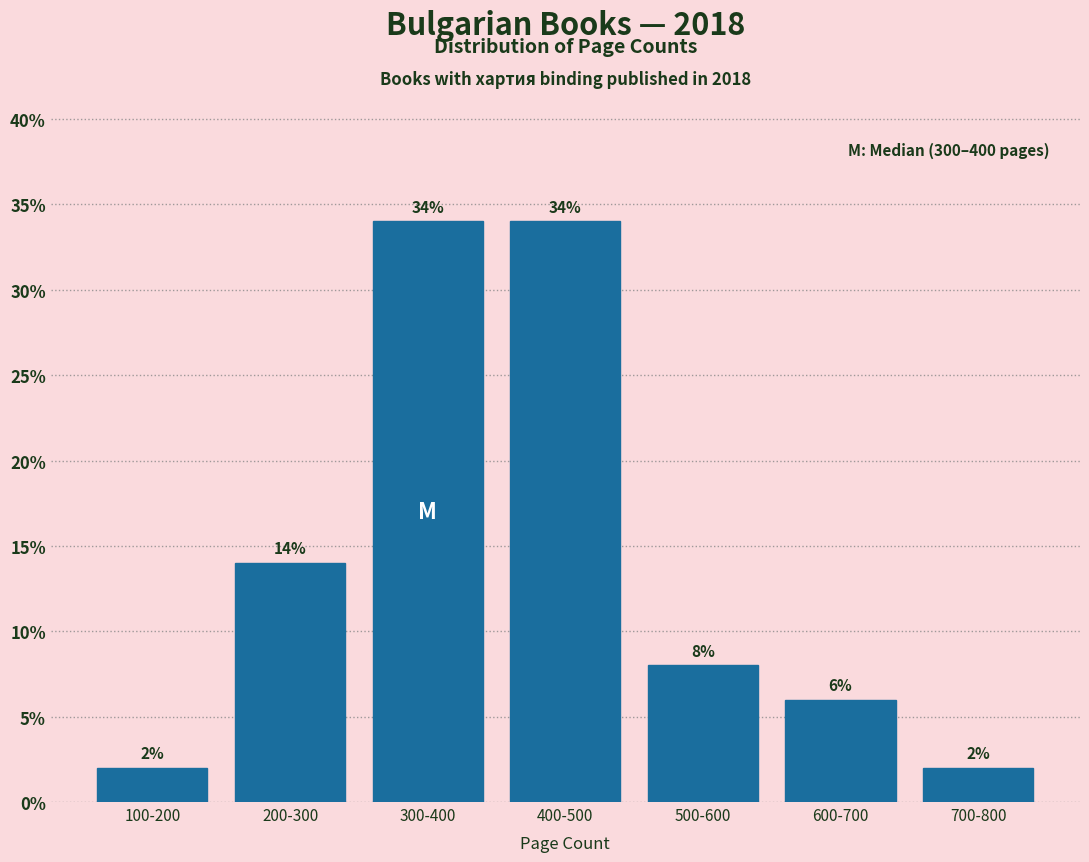

Reading right to left, transcribe all the data shown in this chart.

2	6	8	34	34	14	2